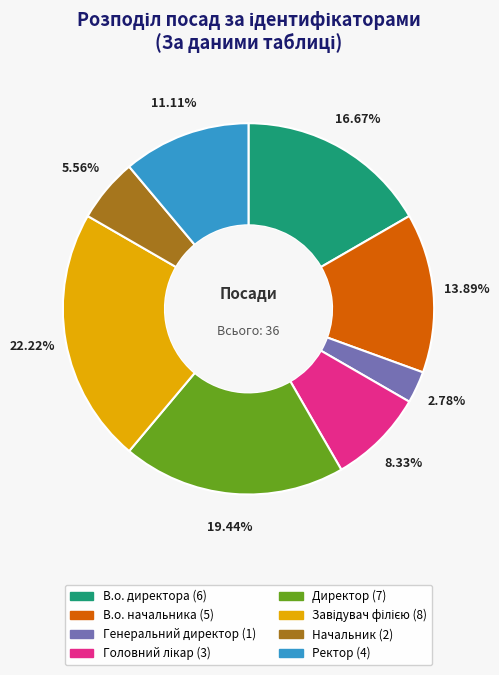

The В.о. директора slice represents 8% of the pie. True or false?

False